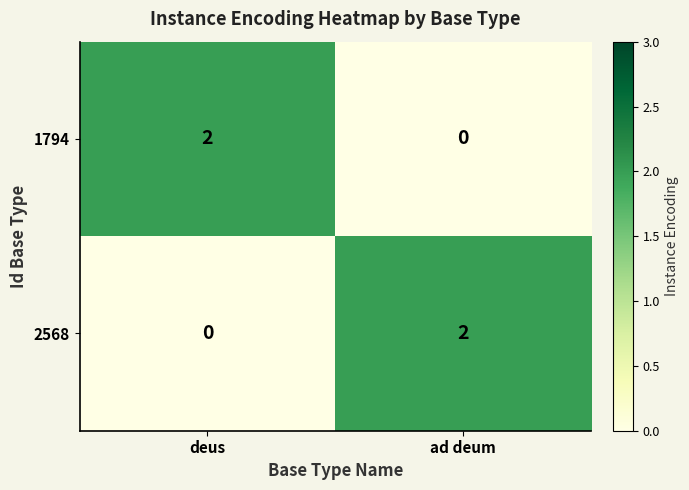

Reading left to right, what are all the values shown in this chart?

1794: deus=2	ad deum=0
2568: deus=0	ad deum=2